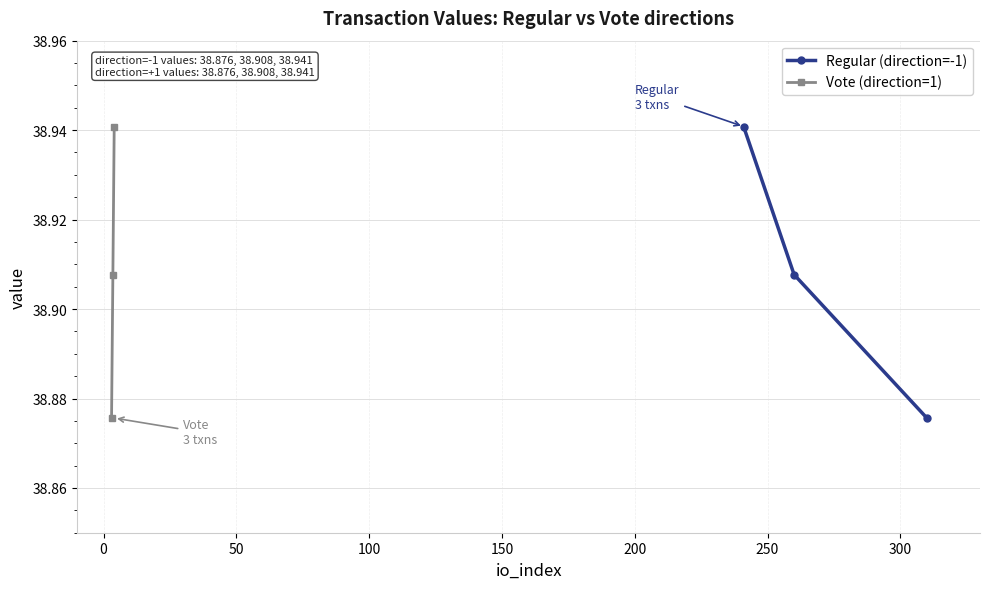

True or false: Regular (direction=-1) has a value of 9.0 at −50.

False